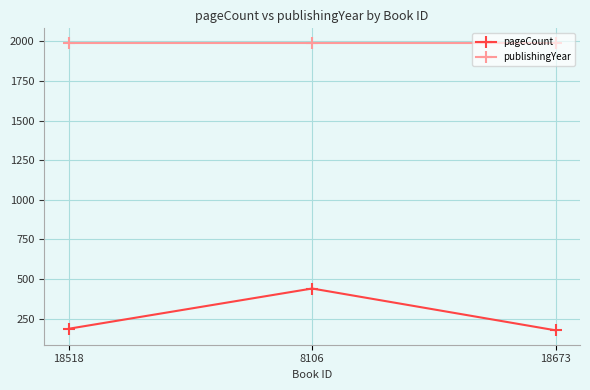

What position from the left is 18518?

1